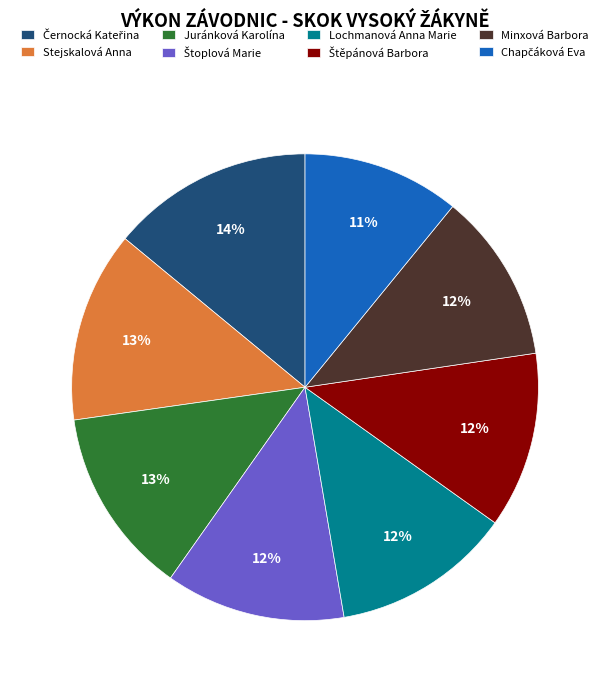

What is the ratio of the value at Minxová Barbora to the value at Juránková Karolína?

0.9